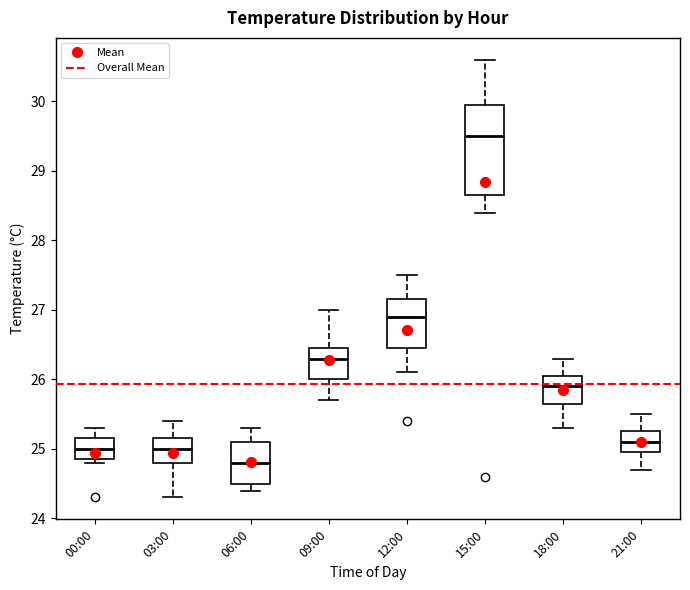

Where is the upper edge of the box for 03:00 on the y-axis? The values are not printed on the chart, so give them approximately, as read against the axis.

25.2